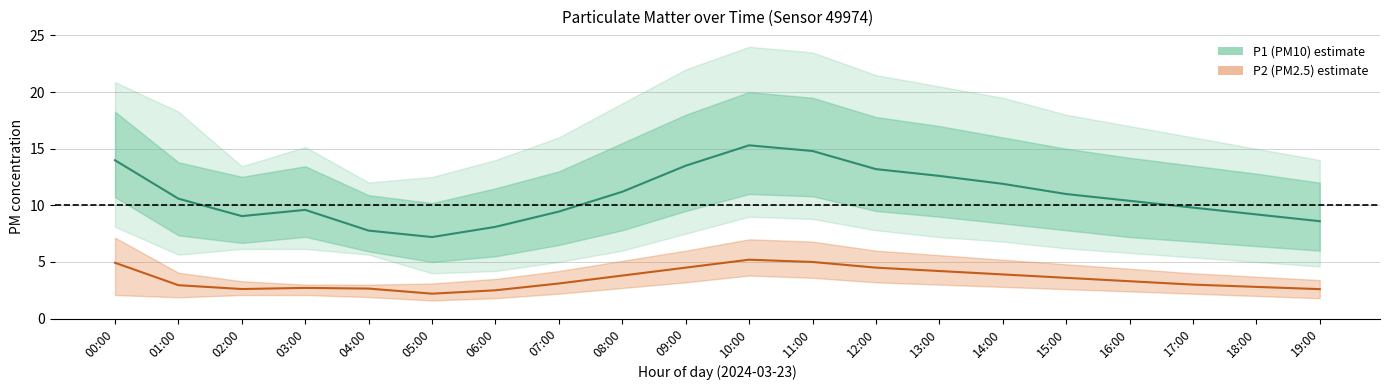

What is the sum of the P2 (PM2.5) values at 15:00 and 11:00?

8.6